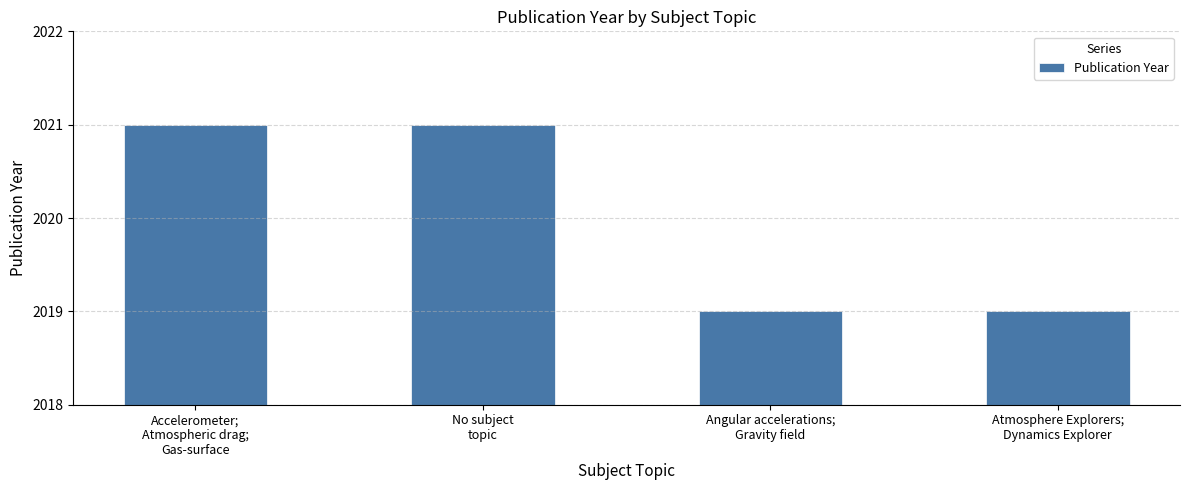

Count the number of categories in the chart.

4